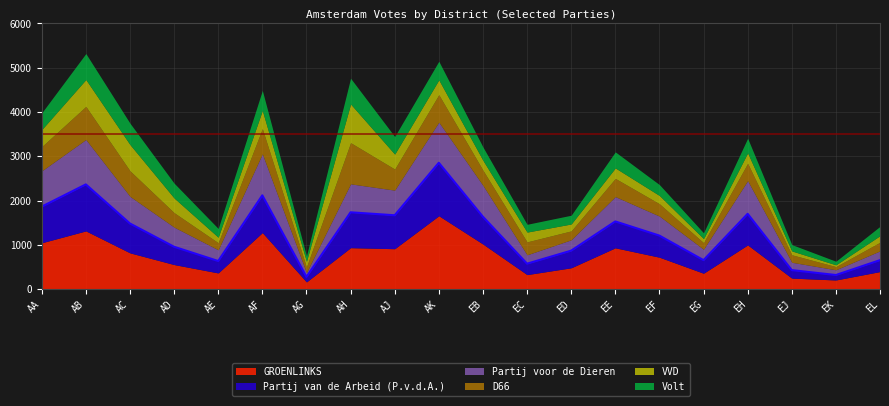

What position from the right is EJ?

3